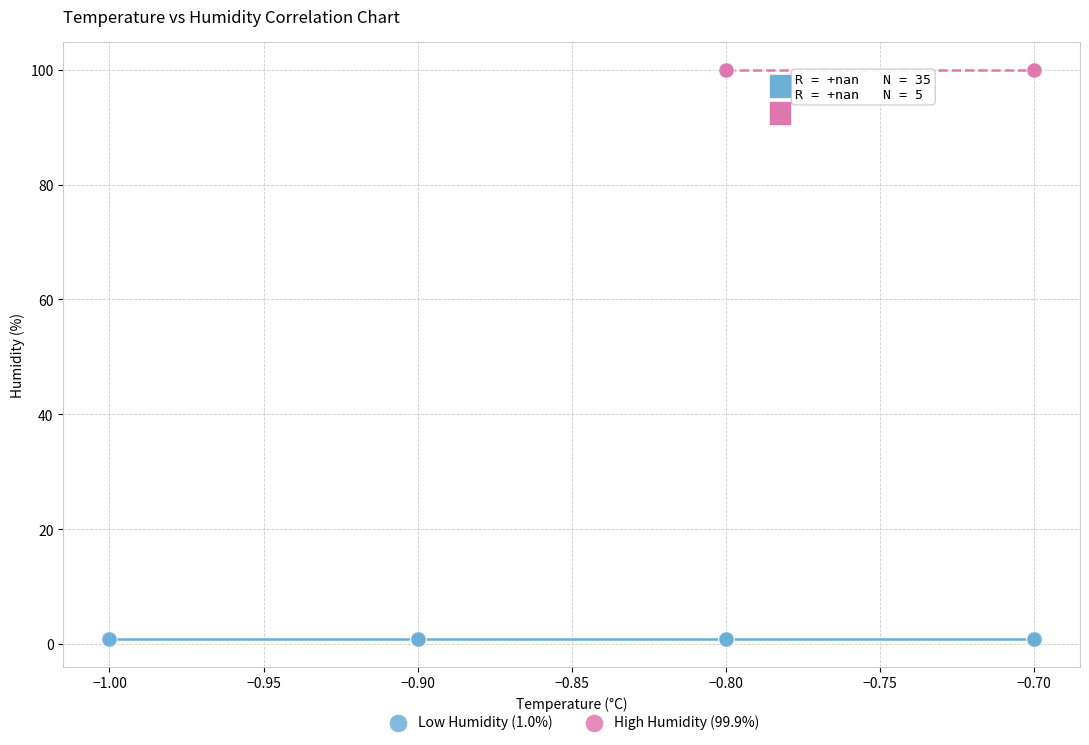

Which series reaches the minimum Y coordinate?

Low Humidity (1.0%)